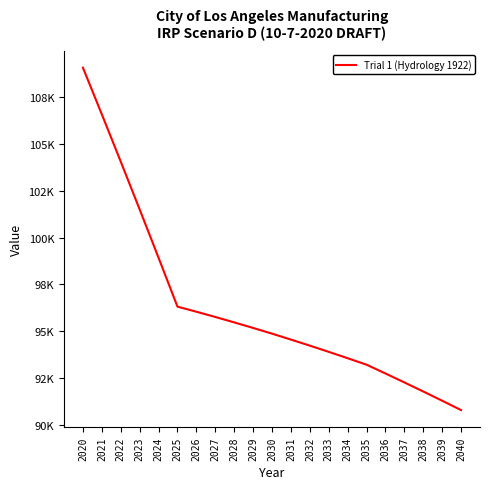

True or false: the data has more than 2 interior local peaks.

False